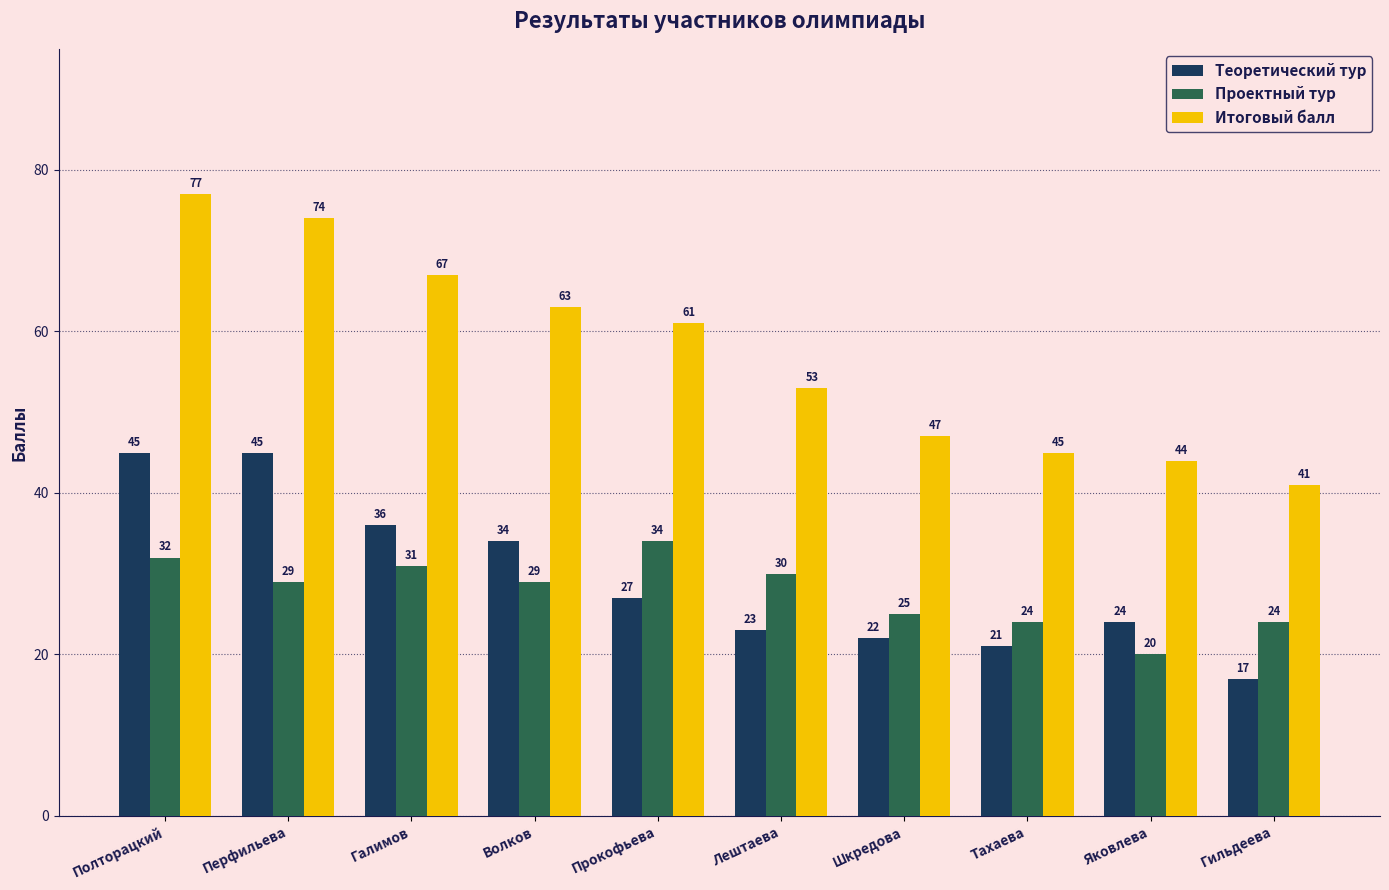

What is the difference between the second highest and minimum values in the Итоговый балл series?

33